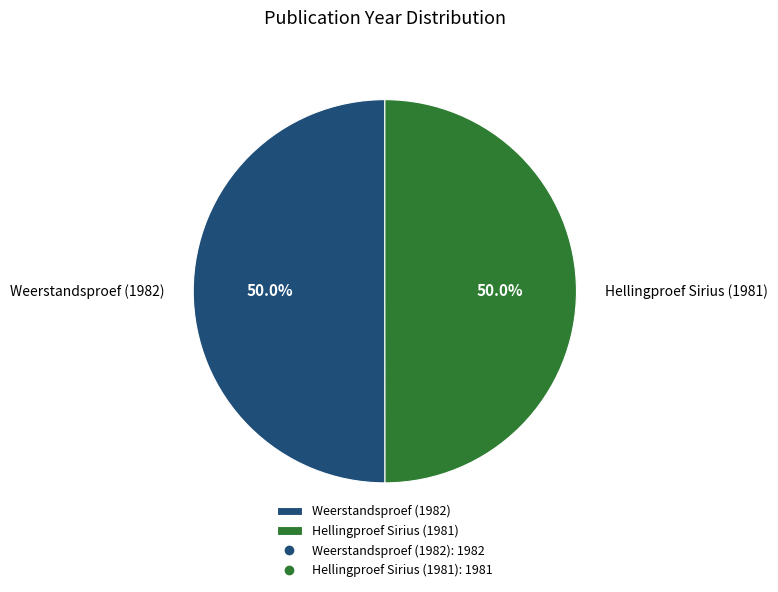

What is the ratio of the value at Hellingproef Sirius (1981) to the value at Weerstandsproef (1982)?

1.0